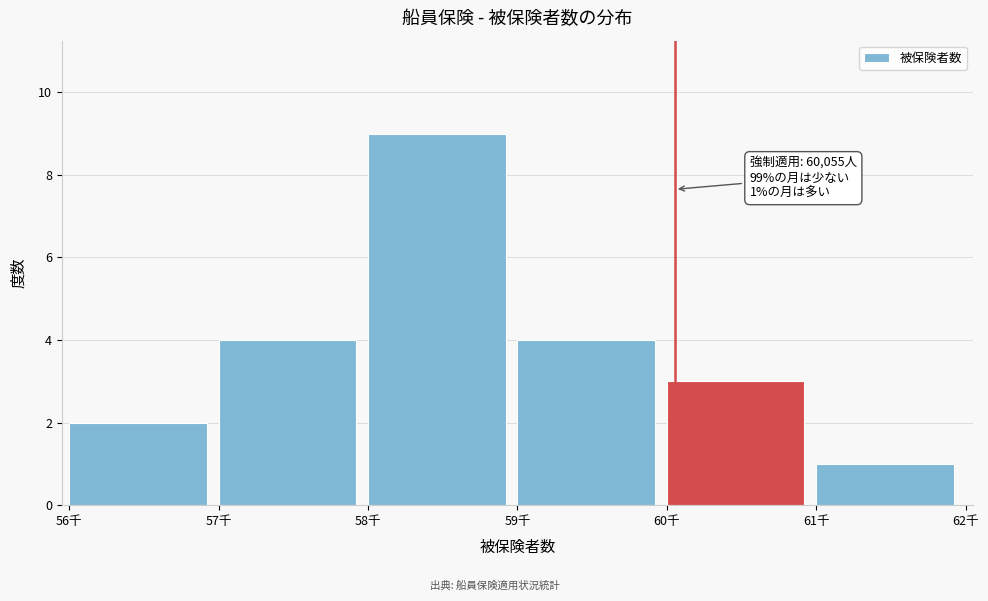

Reading left to right, extract all data points from this chart.

2	4	9	4	3	1